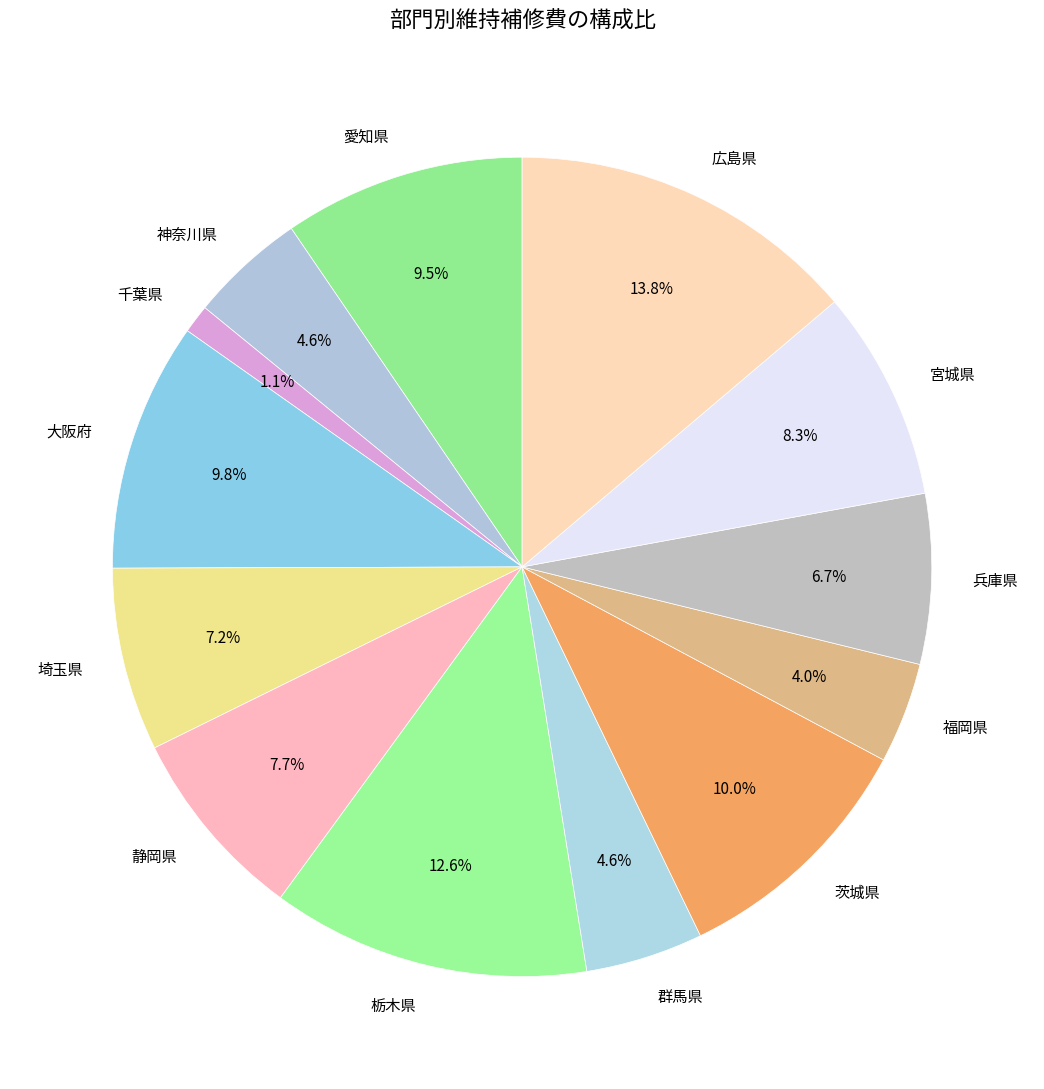

Is it true that 茨城県 is 10% of the pie?

True